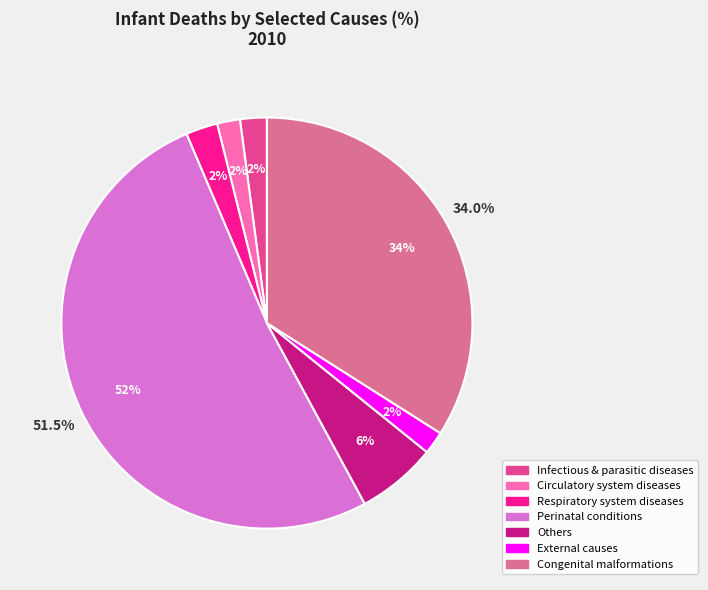

To the nearest percent, what is the combined percentage of Others and Congenital malformations,
deformations & chromosomal?

40%